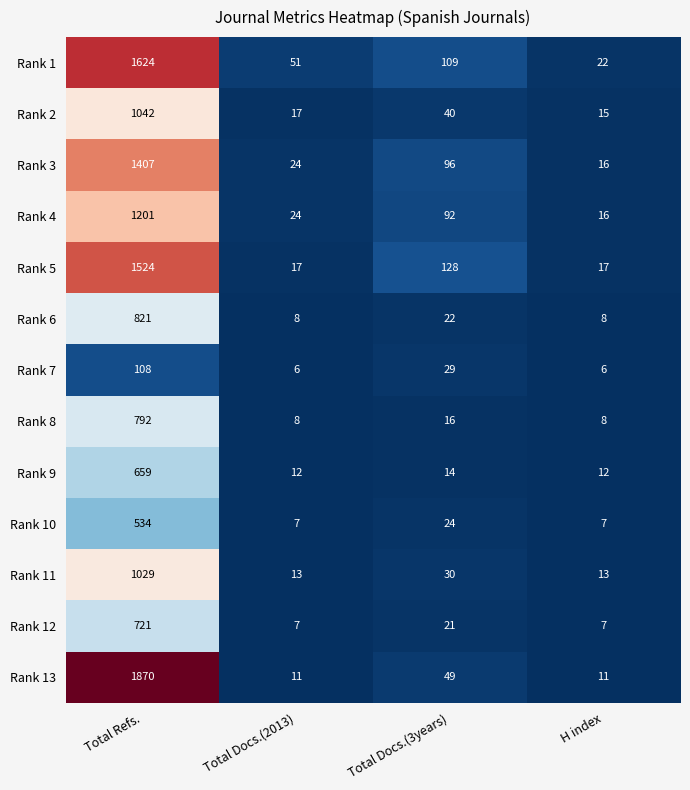

What is the difference between the maximum and minimum values in the Rank 11 series?

1016